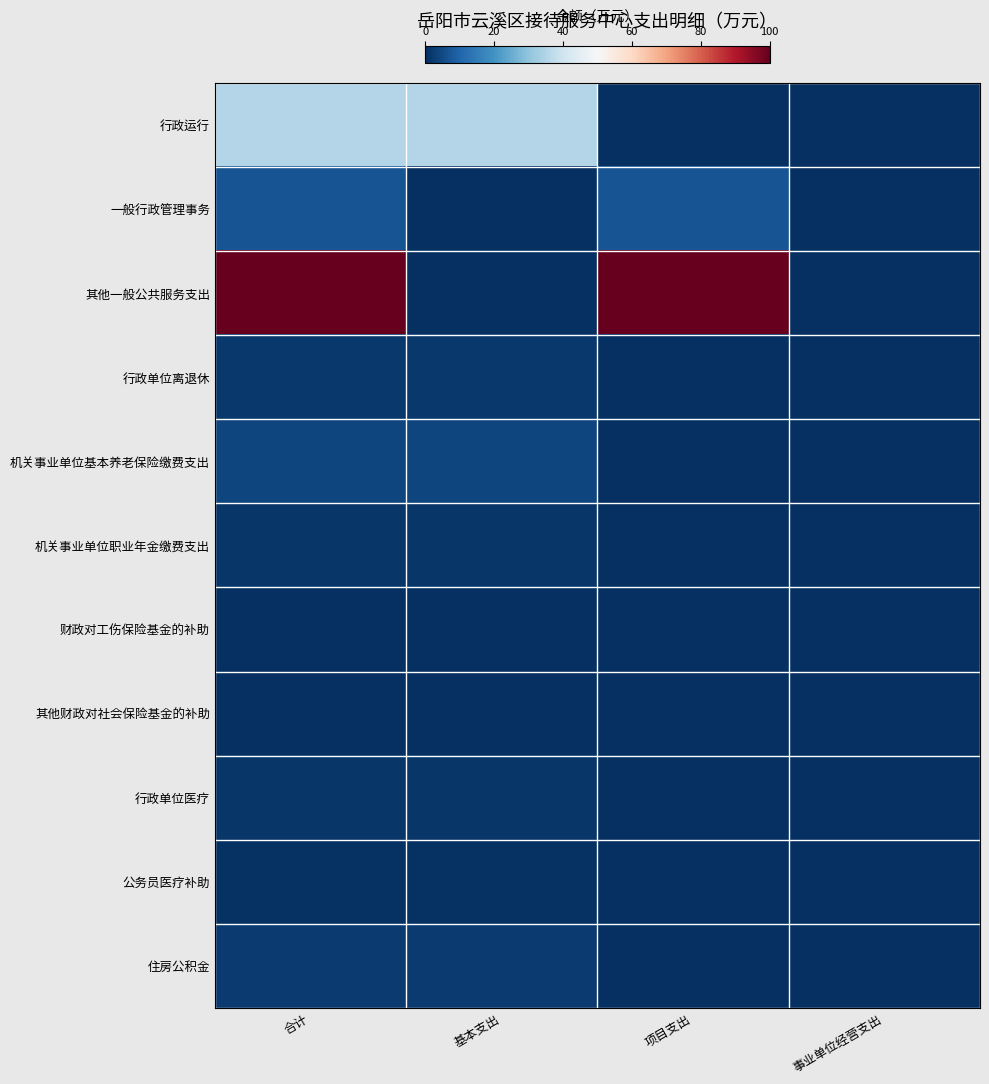

Which has a higher value, 合计 or 事业单位经营支出?

合计